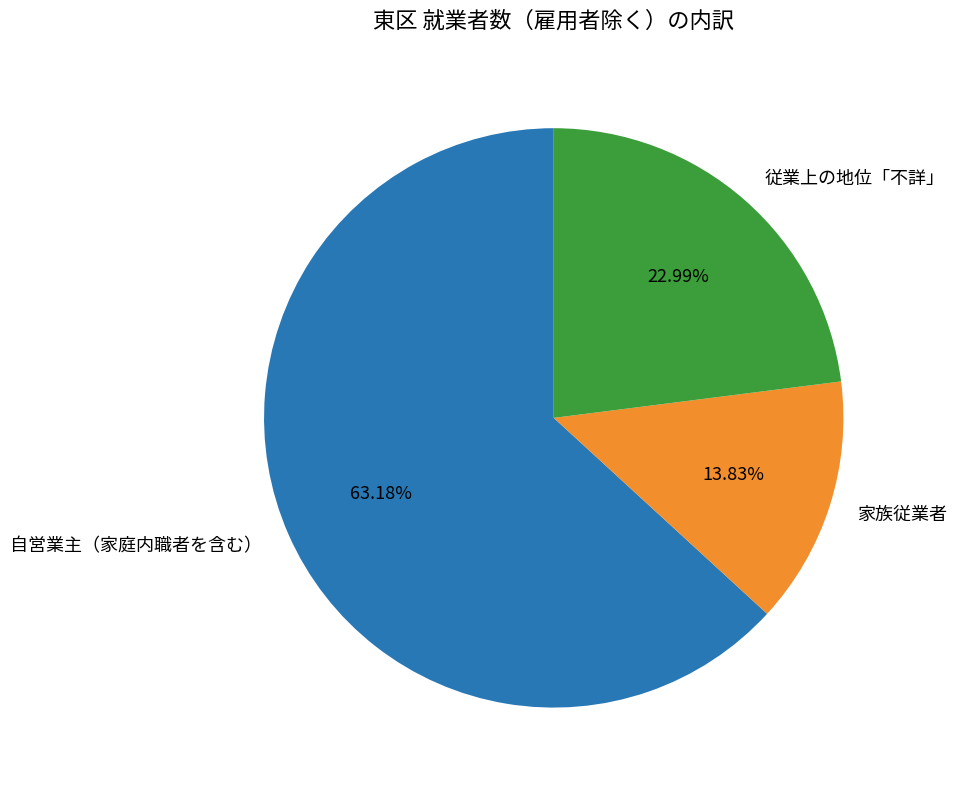

How many segments does this pie chart have?

3